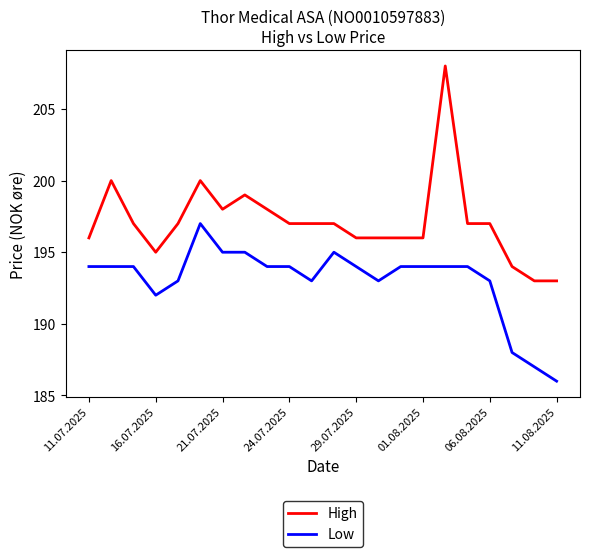

What is the difference between the maximum and minimum values in the High series?

15